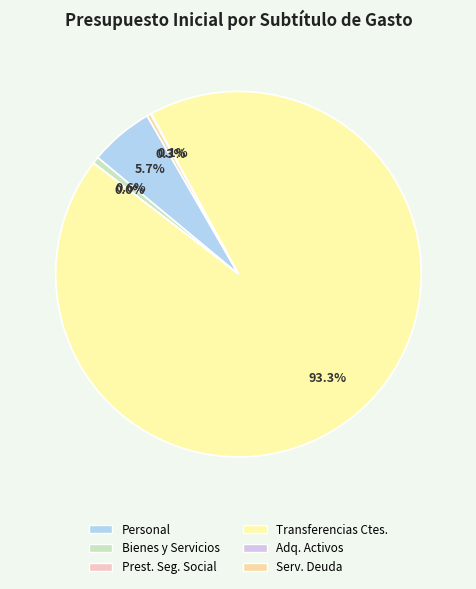

What is the ratio of the value at BIENES Y SERVICIOS DE CONSUMO to the value at SERVICIO DE LA DEUDA?

1.8